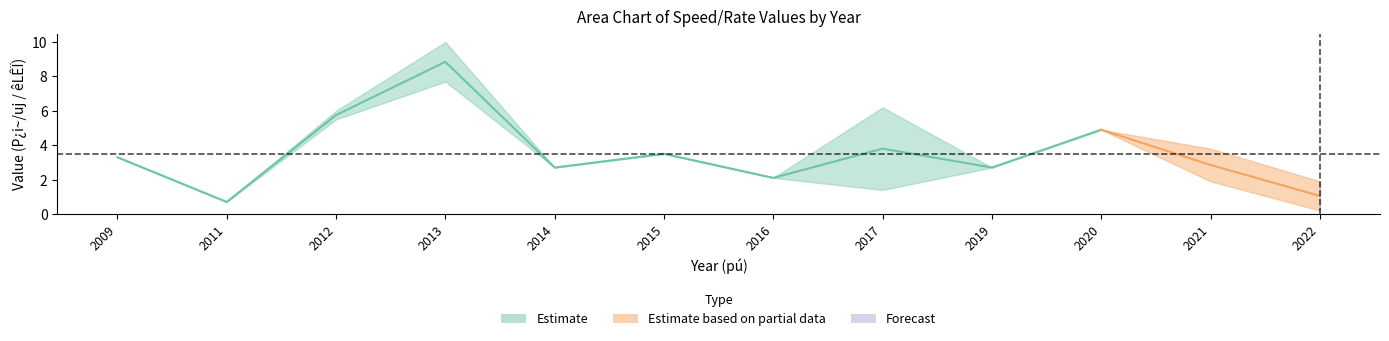

Is this an area chart (filled region under the line)?

No